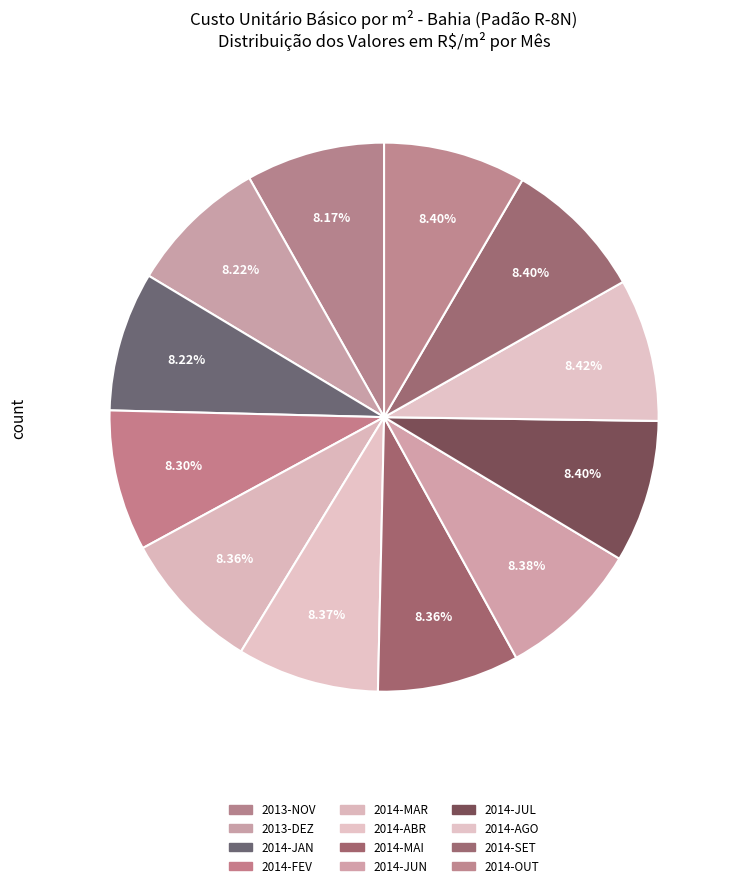

Rank the categories by value from highest to lowest.

2014-AGO, 2014-OUT, 2014-SET, 2014-JUL, 2014-JUN, 2014-ABR, 2014-MAR, 2014-MAI, 2014-FEV, 2013-DEZ, 2014-JAN, 2013-NOV